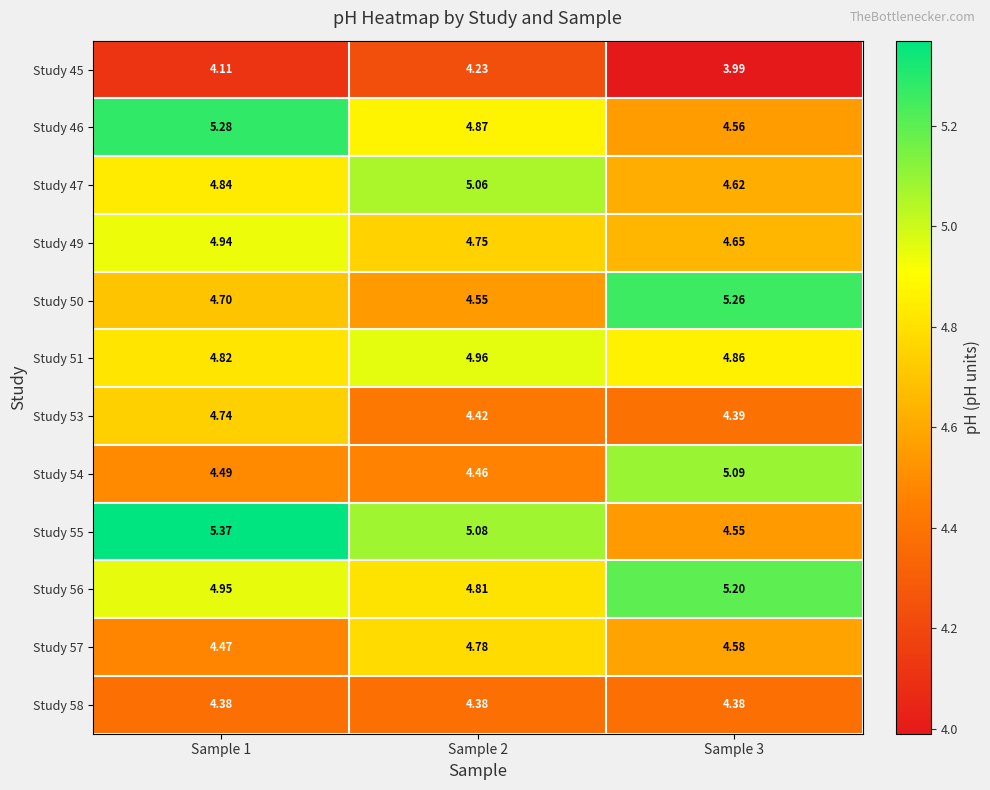

Is the value of Study 57 at Sample 1 greater than the value of Study 55 at Sample 3?

No